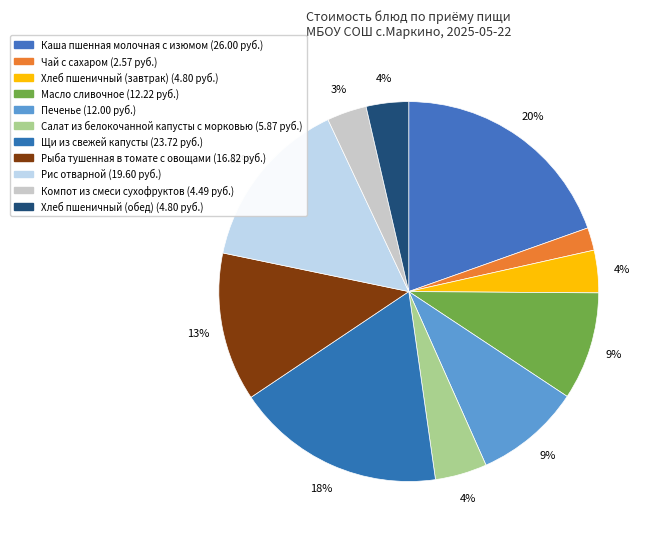

Count the number of slices in the pie.

11